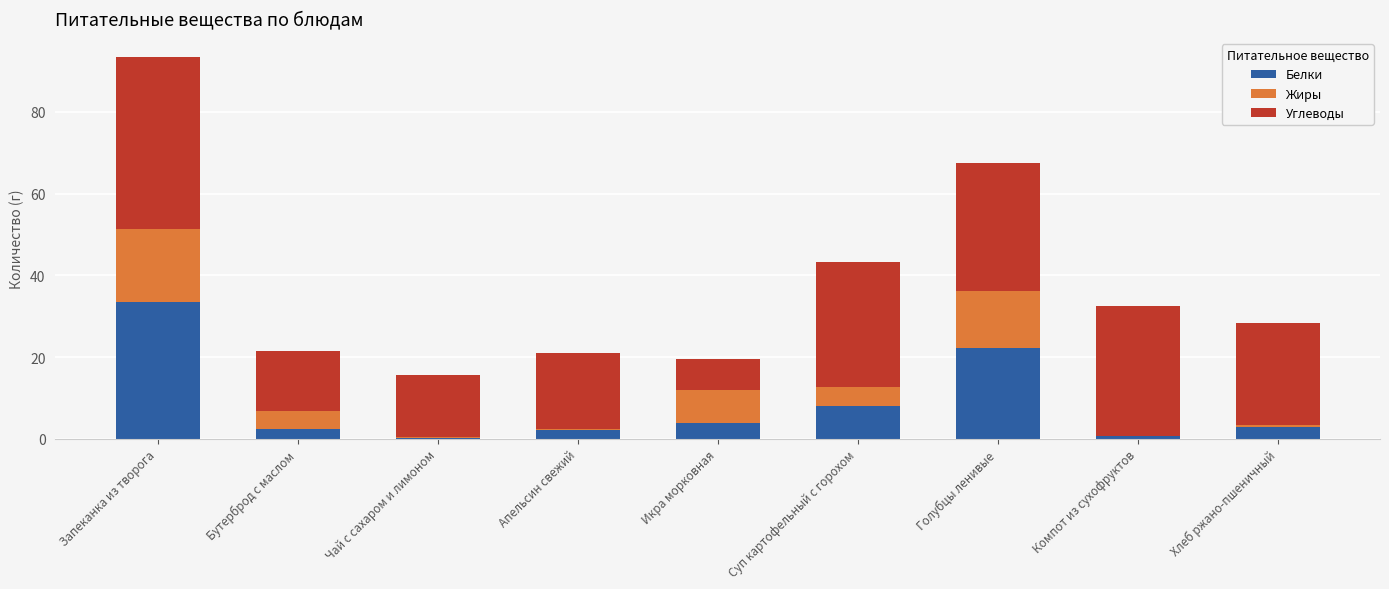

Which category has the highest value in the Белки series?

Запеканка из творога